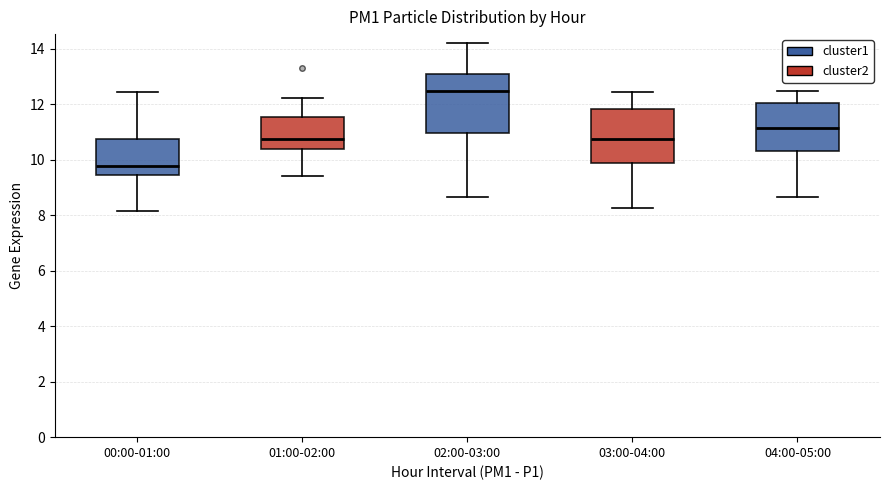

Reading left to right, transcribe this box plot: for each box, give where its median line is, the range the box spans, and where its two whiskers end, as read against the y-axis. The values are not printed on the chart, so give them approximately, as read against the axis.

00:00-01:00: median 9.8, box 9.4 to 10.8, whiskers 8.2 to 12.4
01:00-02:00: median 10.8, box 10.4 to 11.6, whiskers 9.4 to 12.2
02:00-03:00: median 12.4, box 11.0 to 13.0, whiskers 8.6 to 14.2
03:00-04:00: median 10.8, box 9.8 to 11.8, whiskers 8.2 to 12.4
04:00-05:00: median 11.2, box 10.4 to 12.0, whiskers 8.6 to 12.4